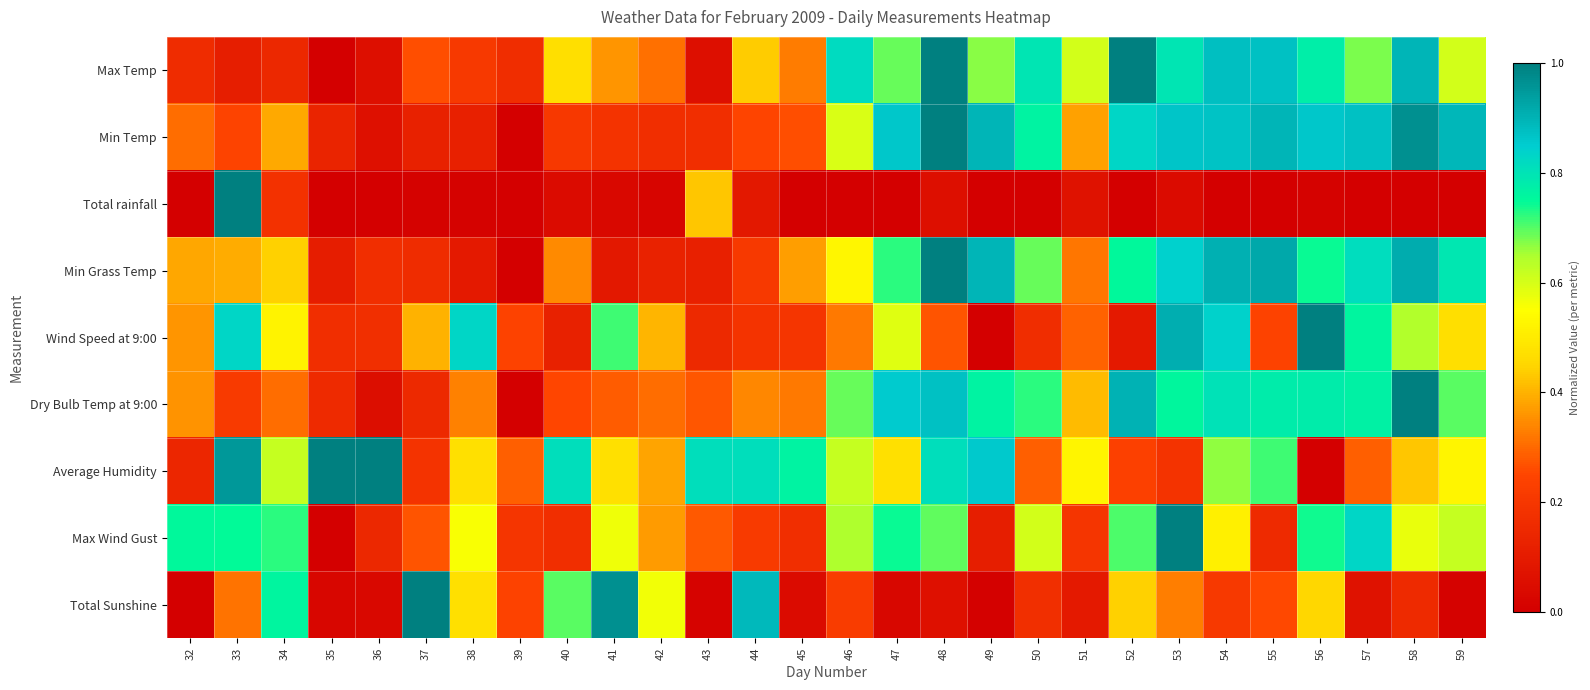

Which series changed the most between 39 and 58?

Dry Bulb Temp at 9:00